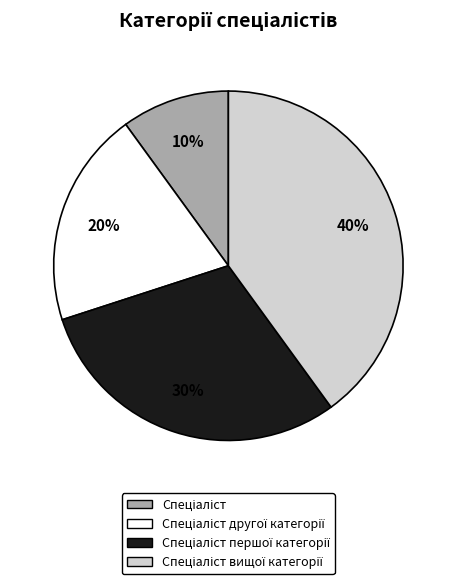

How many segments does this pie chart have?

4